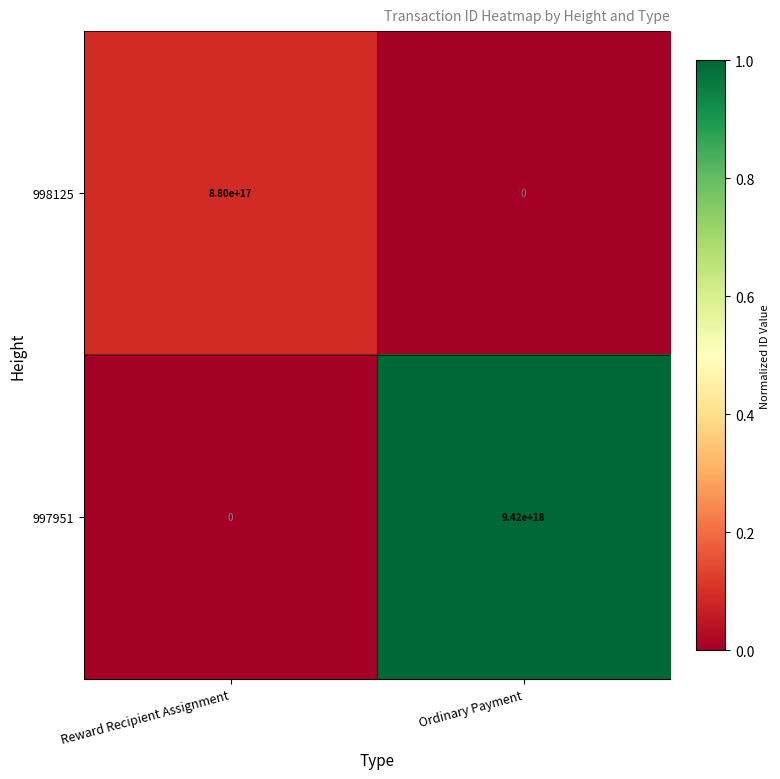

At which category is the sum across all series the highest?

Ordinary Payment